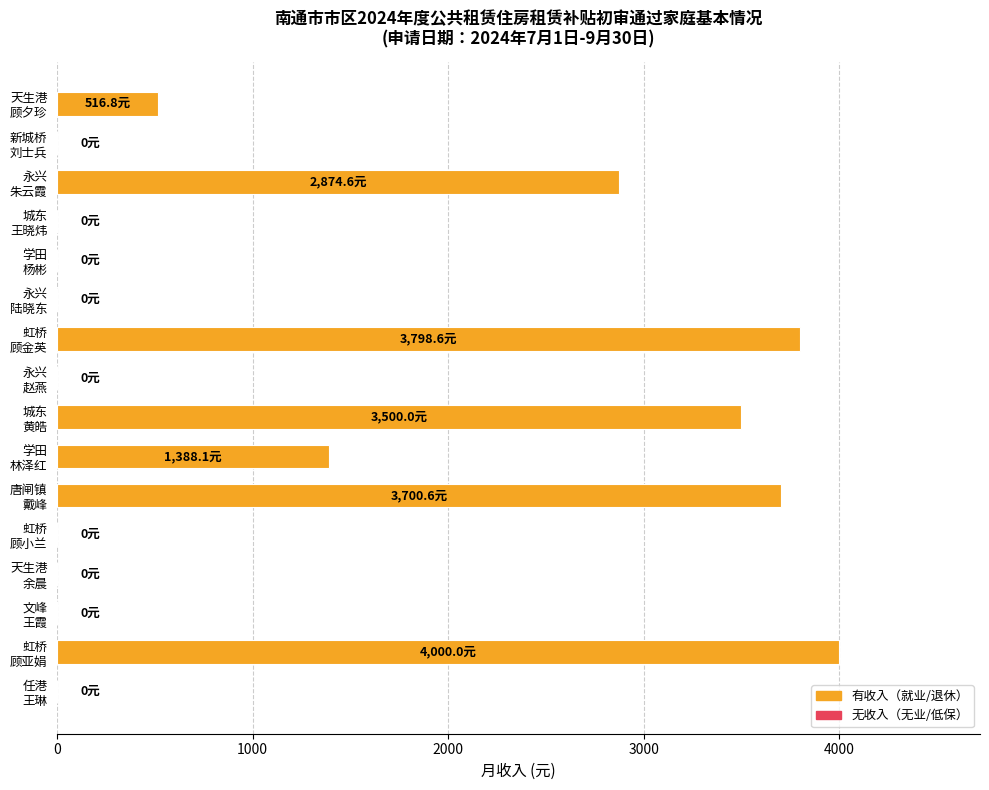

What is the maximum value shown in the chart?

4000.0